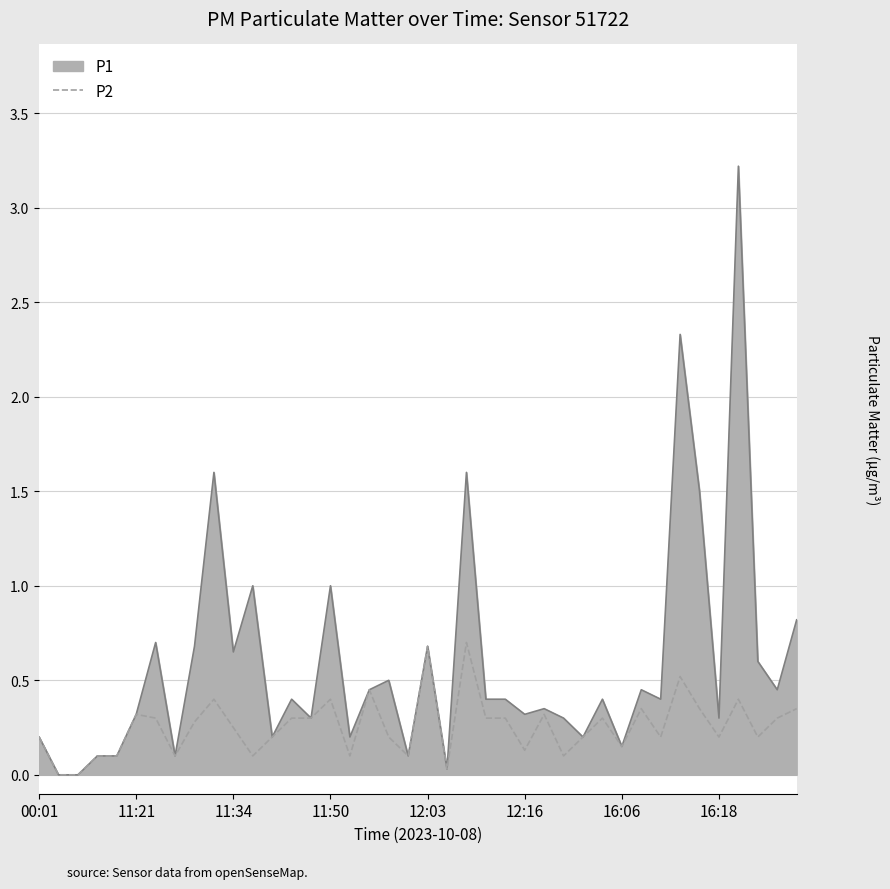

List the series in order of their peak value, lowest first.

P2, P1